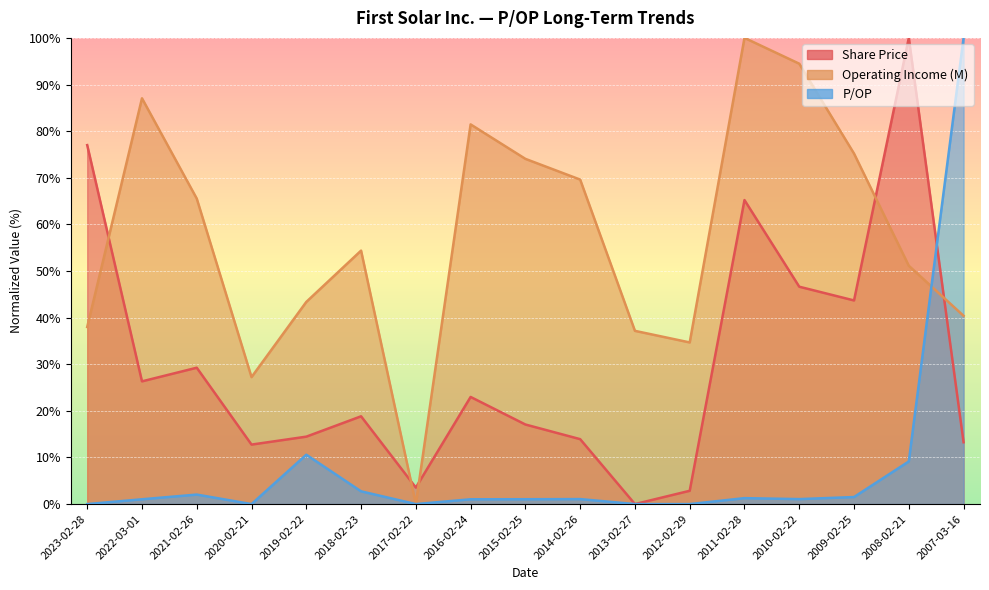

List the labels in order of P/OP value, smallest first.

2023-02-28, 2020-02-21, 2017-02-22, 2013-02-27, 2012-02-29, 2016-02-24, 2022-03-01, 2015-02-25, 2010-02-22, 2014-02-26, 2011-02-28, 2009-02-25, 2021-02-26, 2018-02-23, 2008-02-21, 2019-02-22, 2007-03-16